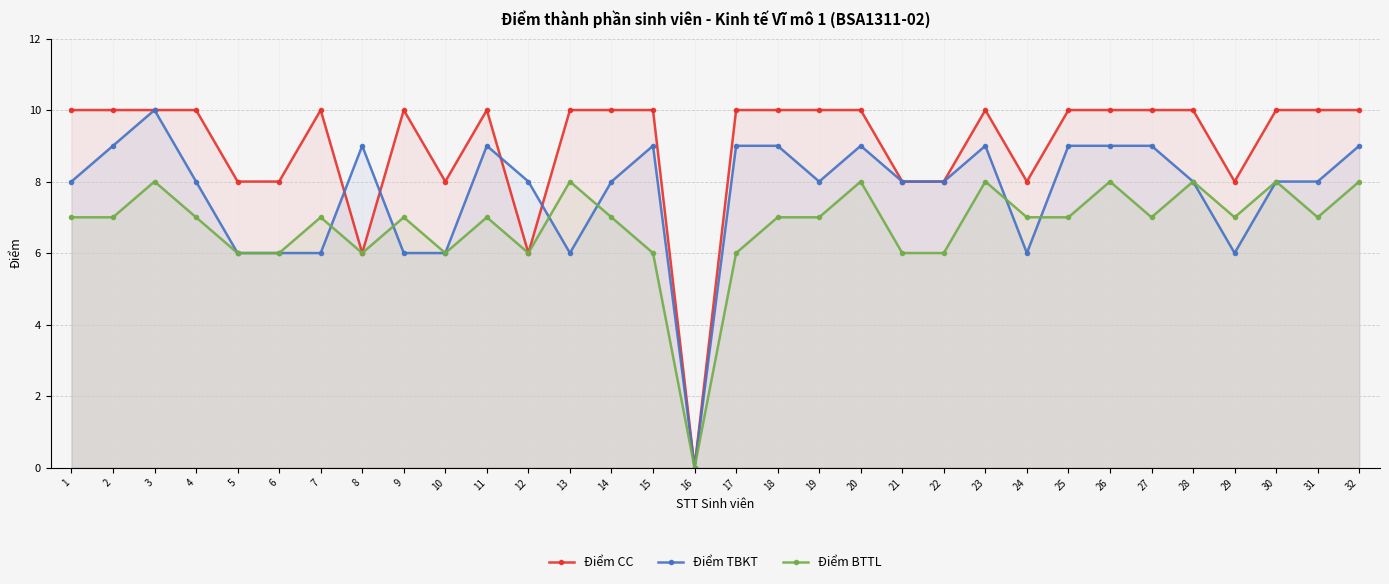

In Điểm BTTL, how many points are higher than both neighbors (excluding endpoints)?

10